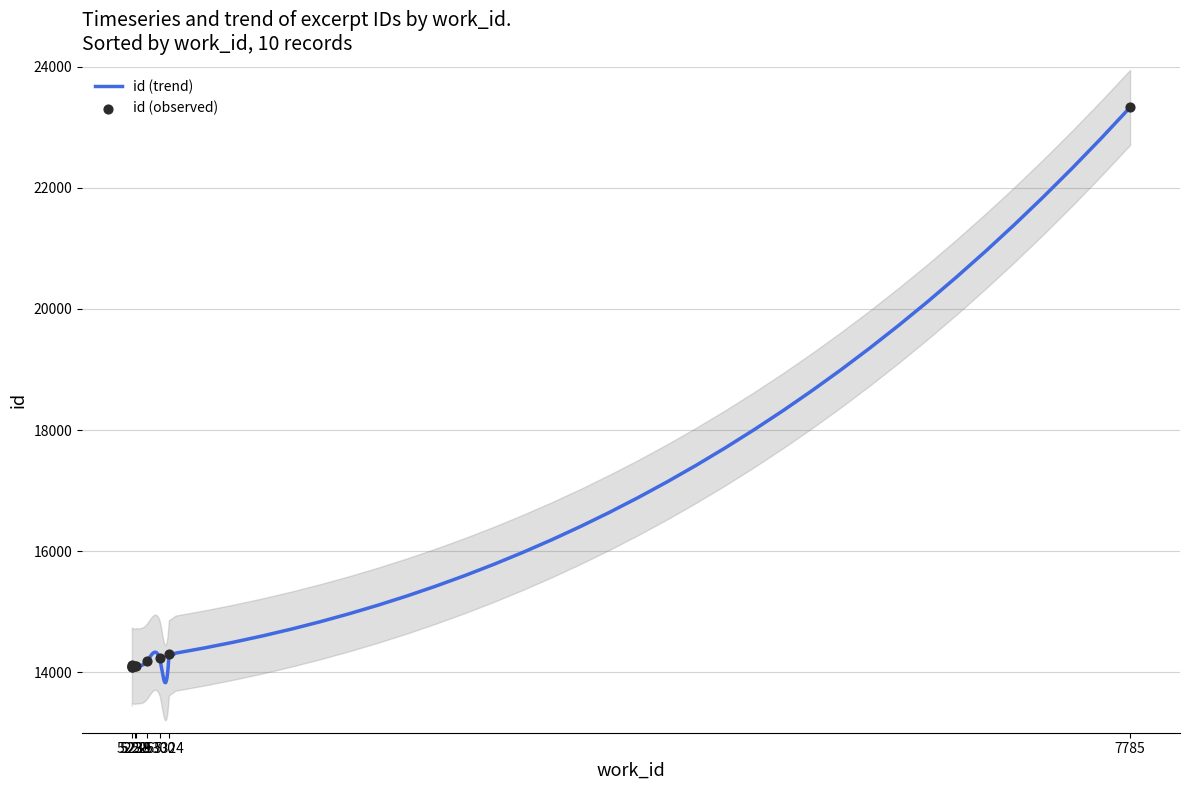

Between 5324 and 5229, which is larger?

5324